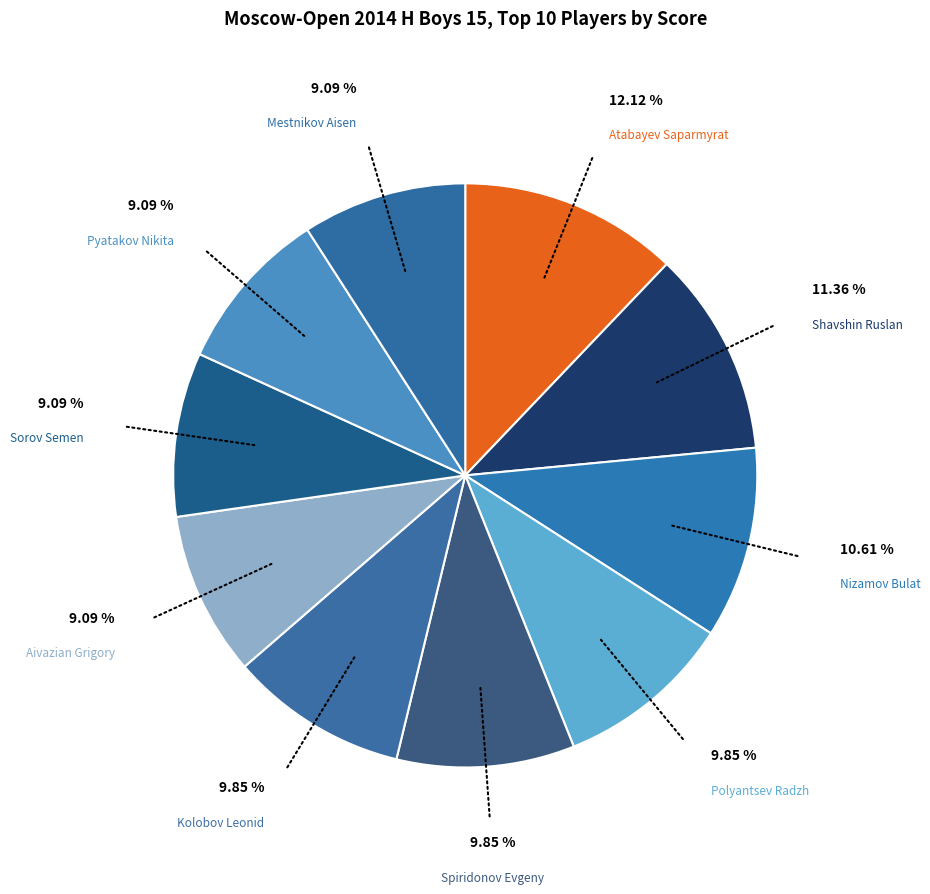

To the nearest percent, what is the average slice percentage?

10%